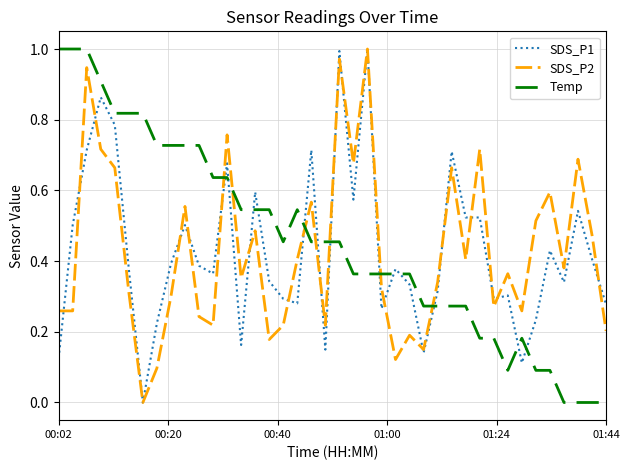

After their last crossing, which series has the higher values: Temp or SDS_P2?

SDS_P2